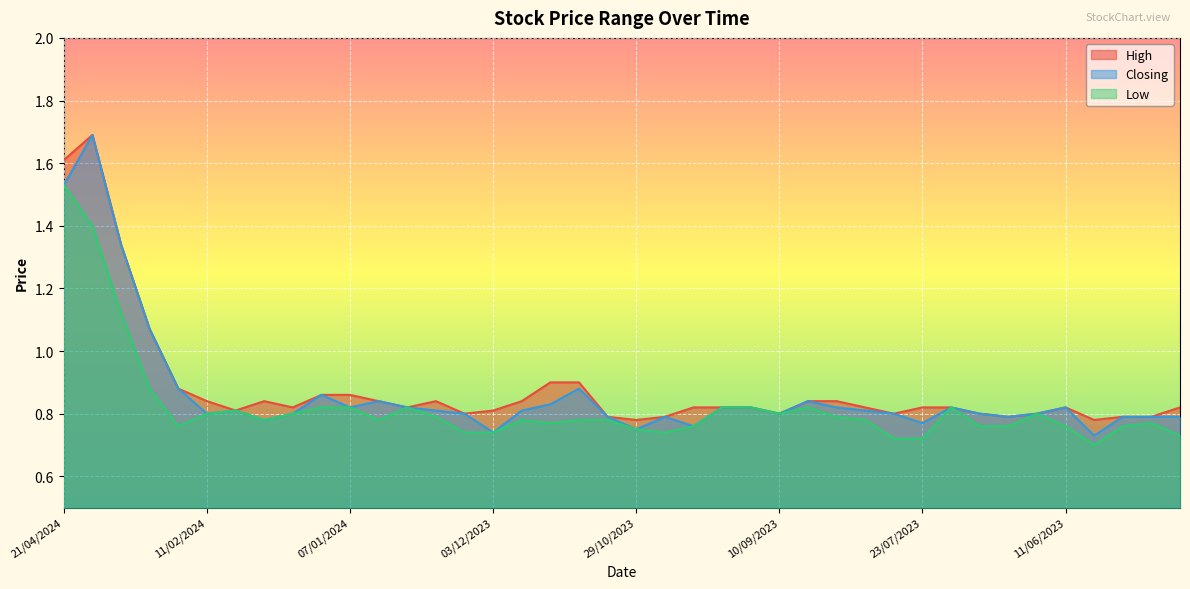

What is the average value of the Closing series?

0.9